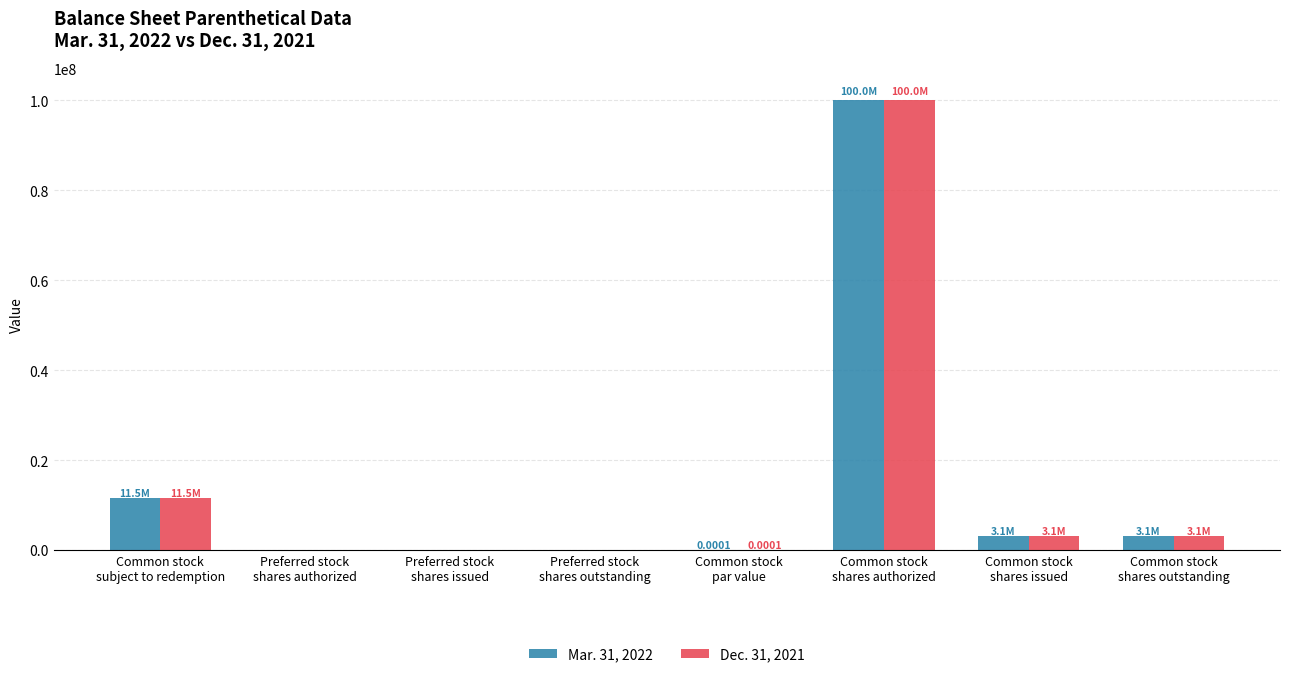

What is the sum of all Mar. 31, 2022 values?

117780000.0